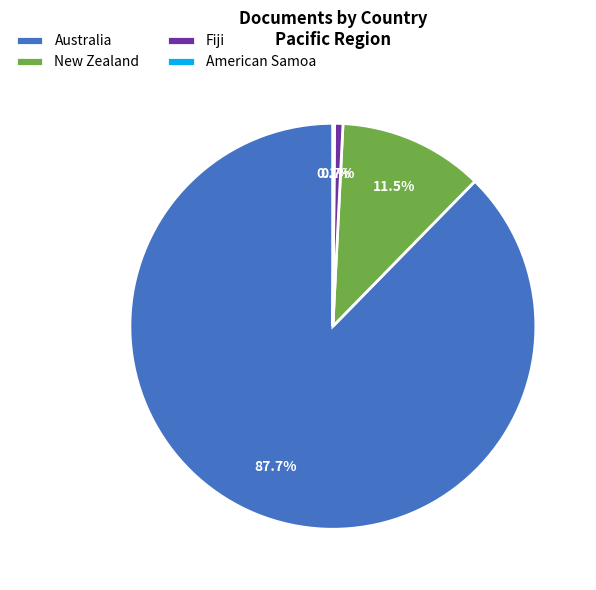

Combined, do New Zealand and Australia account for over 50%?

Yes